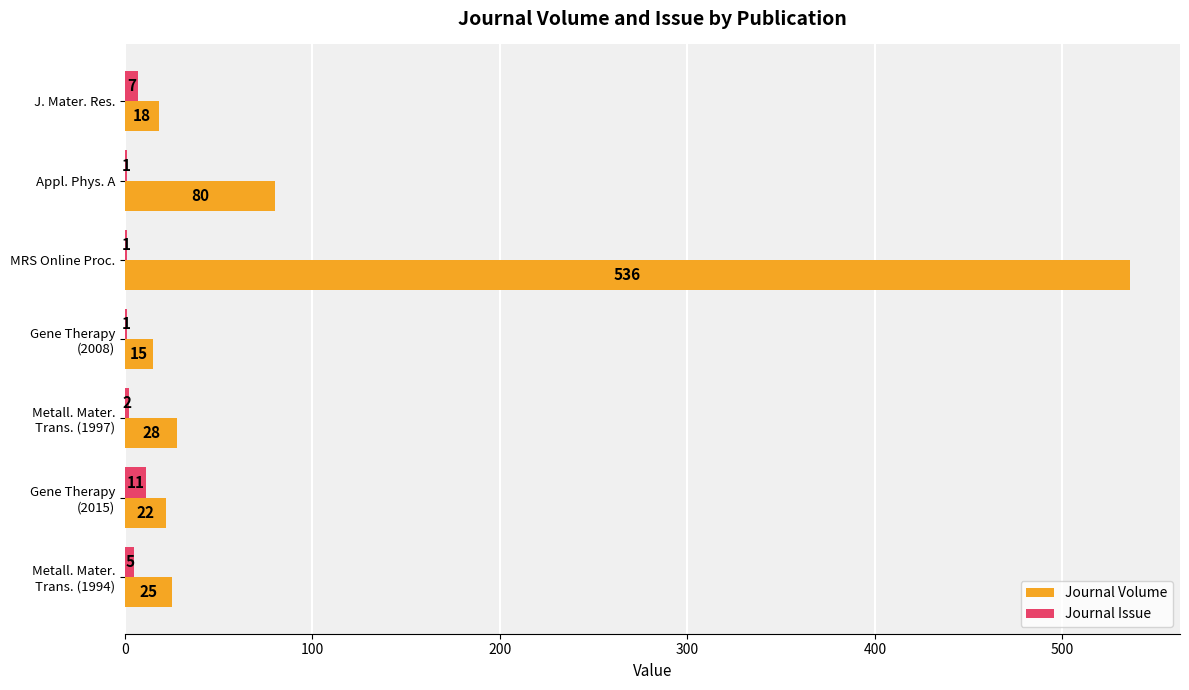

At which category is the sum across all series the highest?

MRS Online Proc.